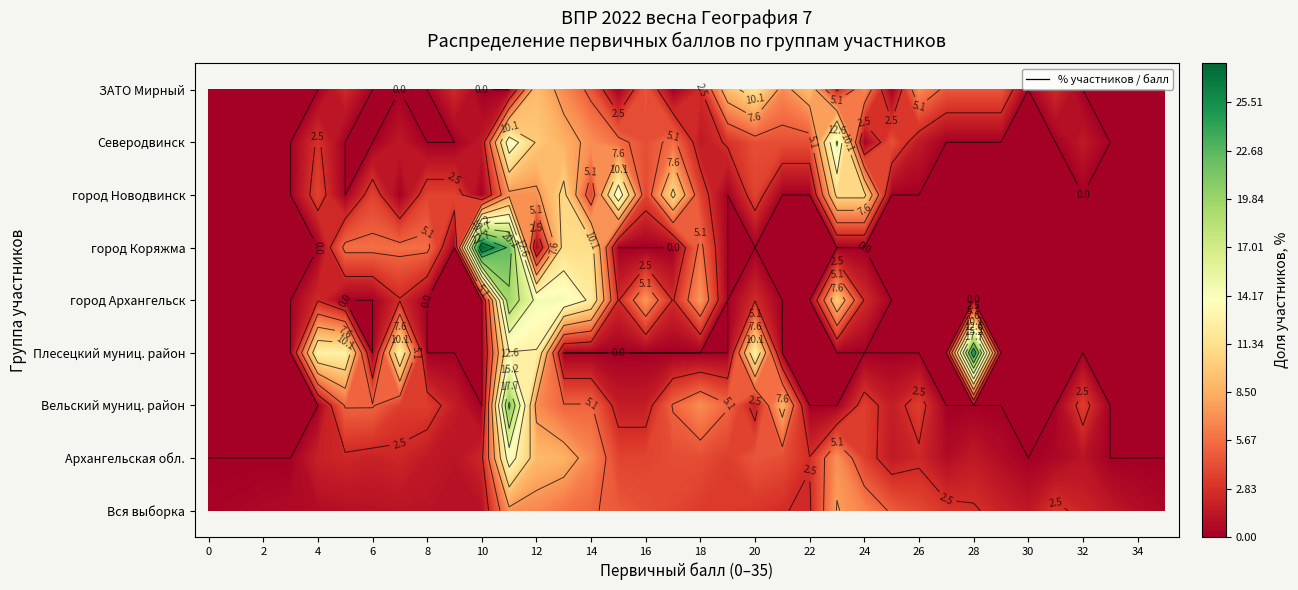

Is the value of город Новодвинск at 19 greater than the value of Вся выборка at 3?

No